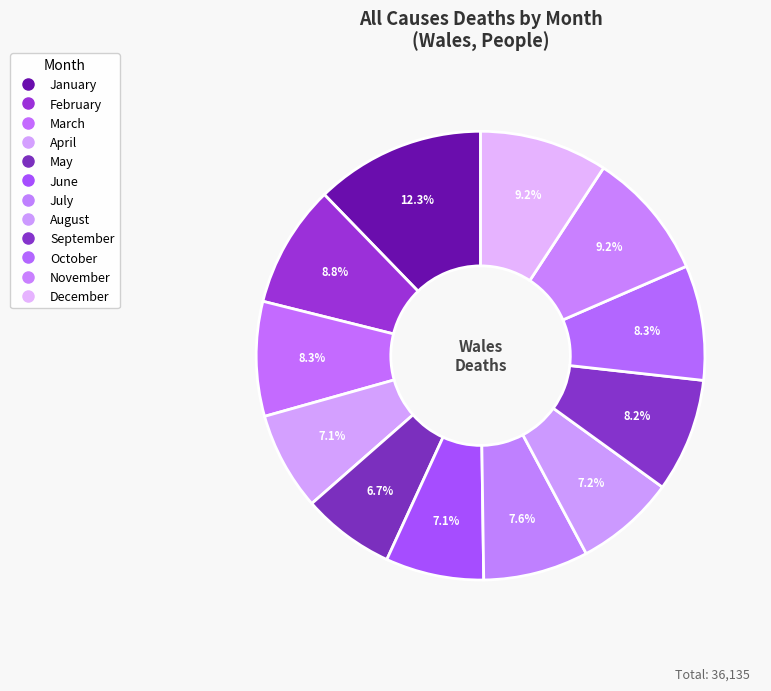

How many segments does this pie chart have?

12